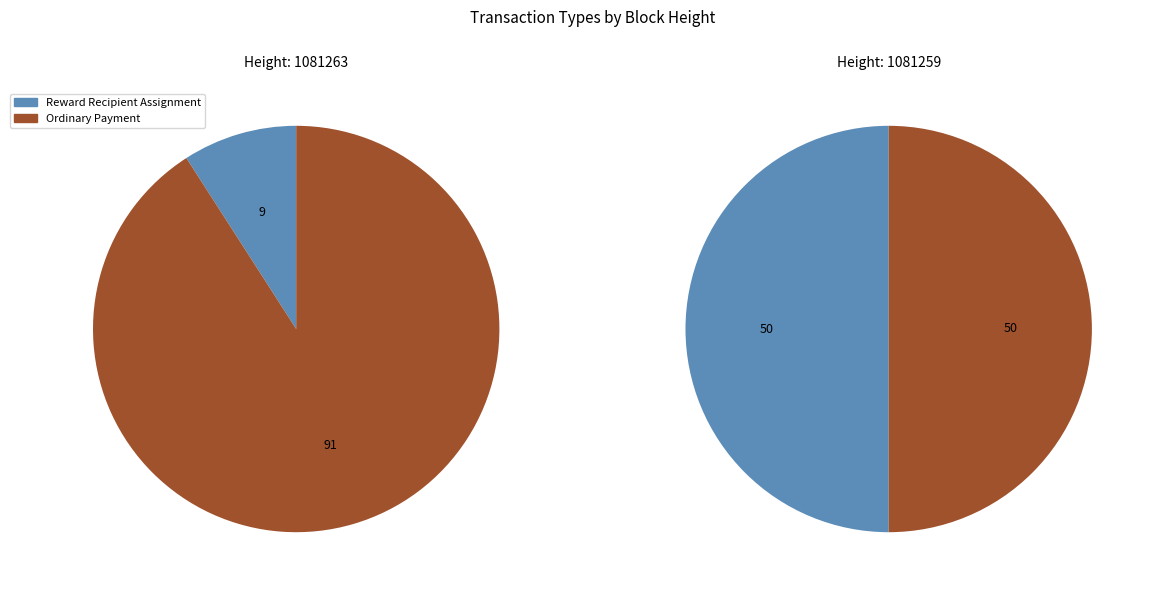

How many slices are in this pie chart?

2